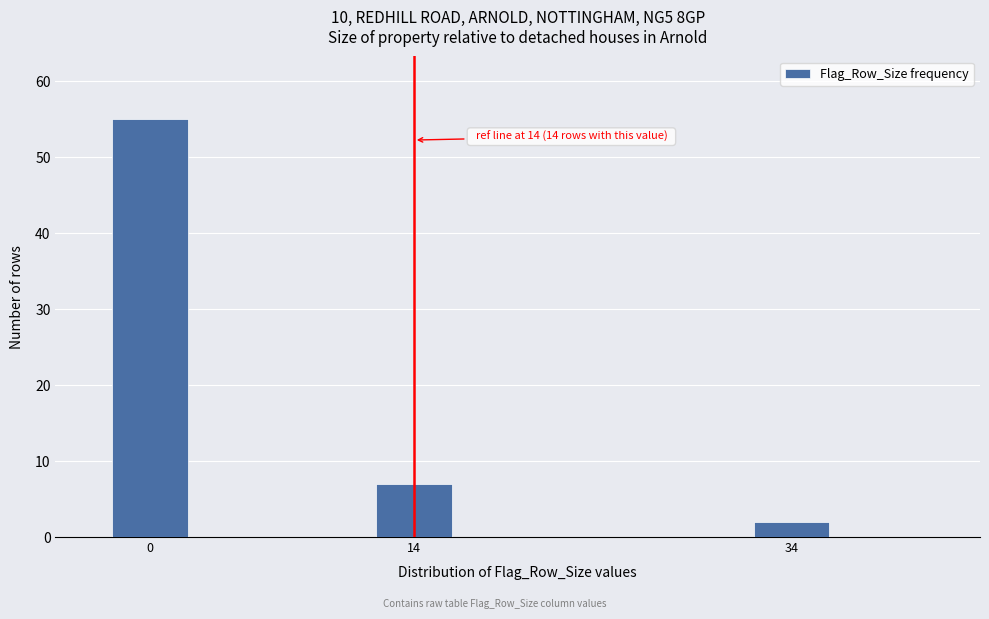

Reading right to left, transcribe all the data shown in this chart.

2	7	55